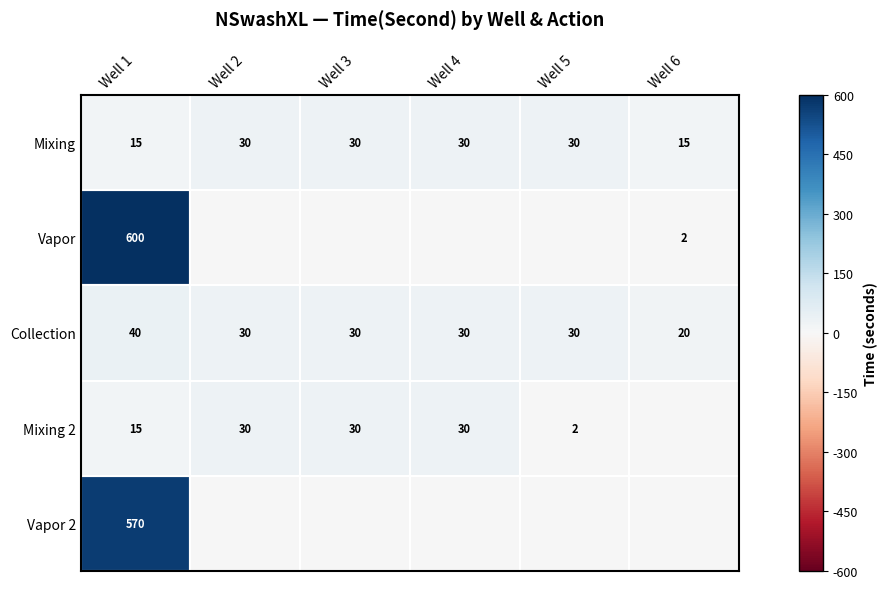

The value of Mixing at Well 2 is 30. True or false?

True